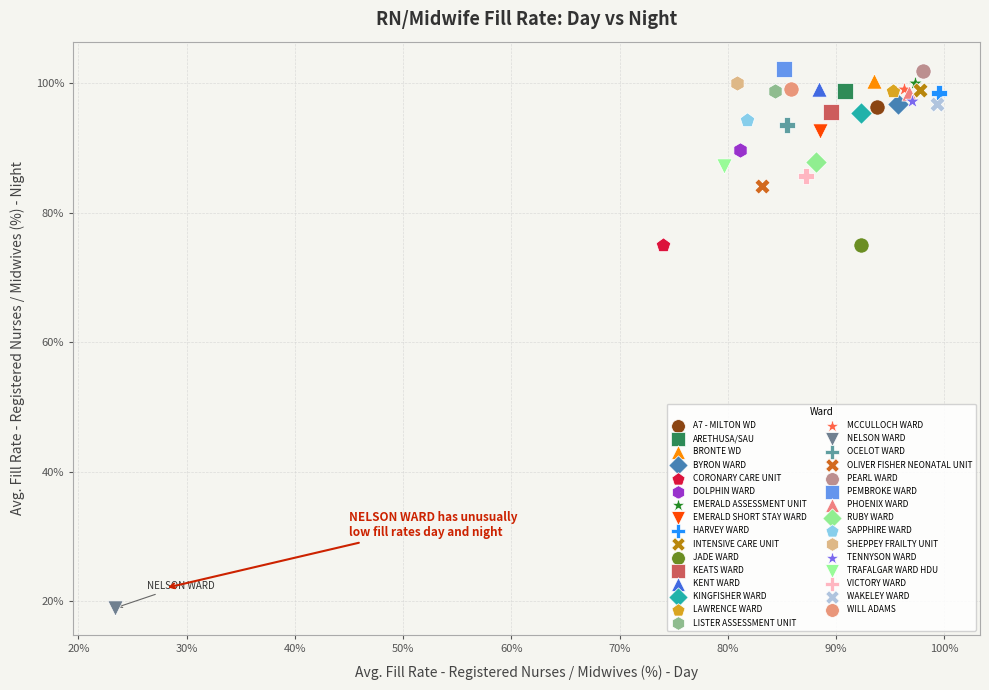

Which series contains the lowest Y value?

NELSON WARD